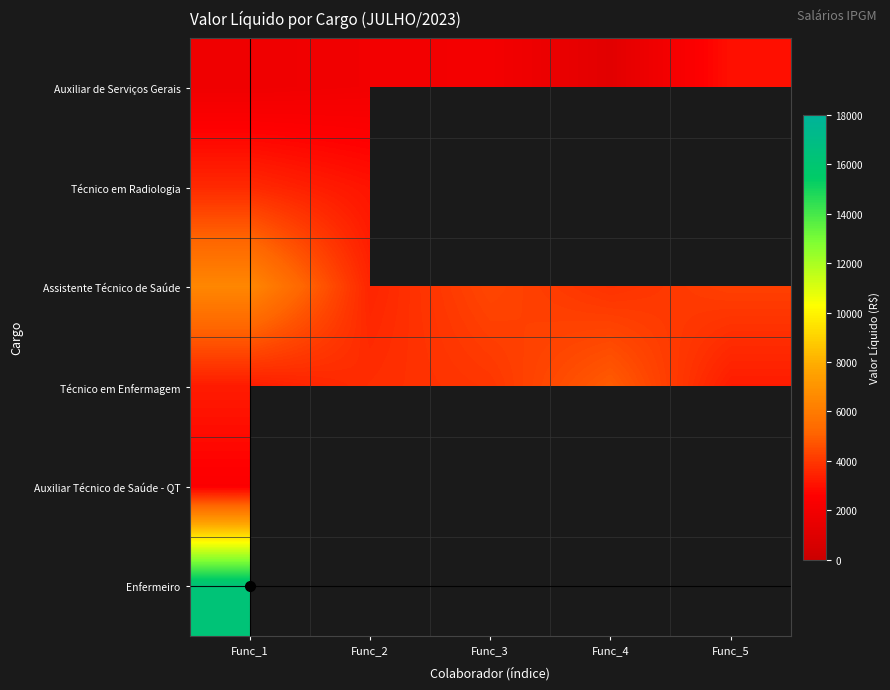

Rank the series at Func_1 from lowest to highest value.

Auxiliar de Serviços Gerais, Auxiliar Técnico de Saúde - QT, Técnico em Enfermagem, Técnico em Radiologia, Assistente Técnico de Saúde, Enfermeiro